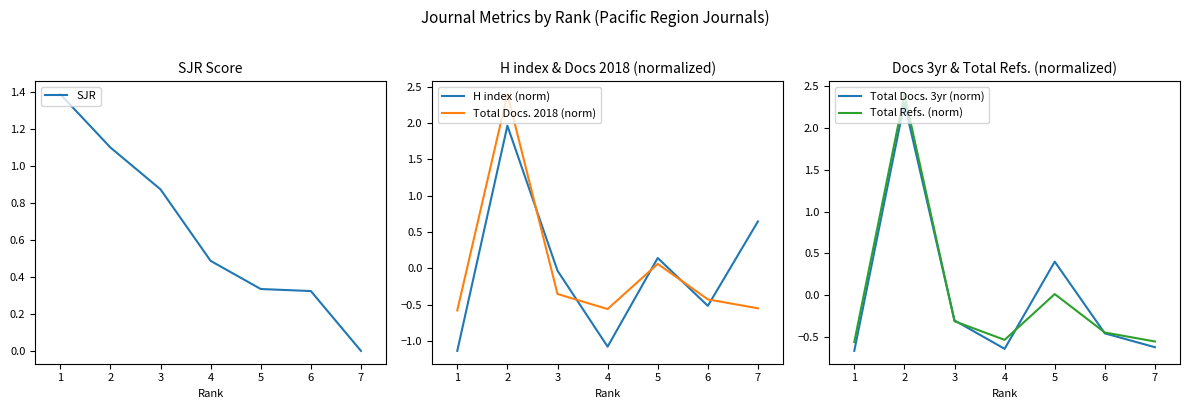

In Total Docs. 2018 (norm), how many points are lower than both neighbors (excluding endpoints)?

1